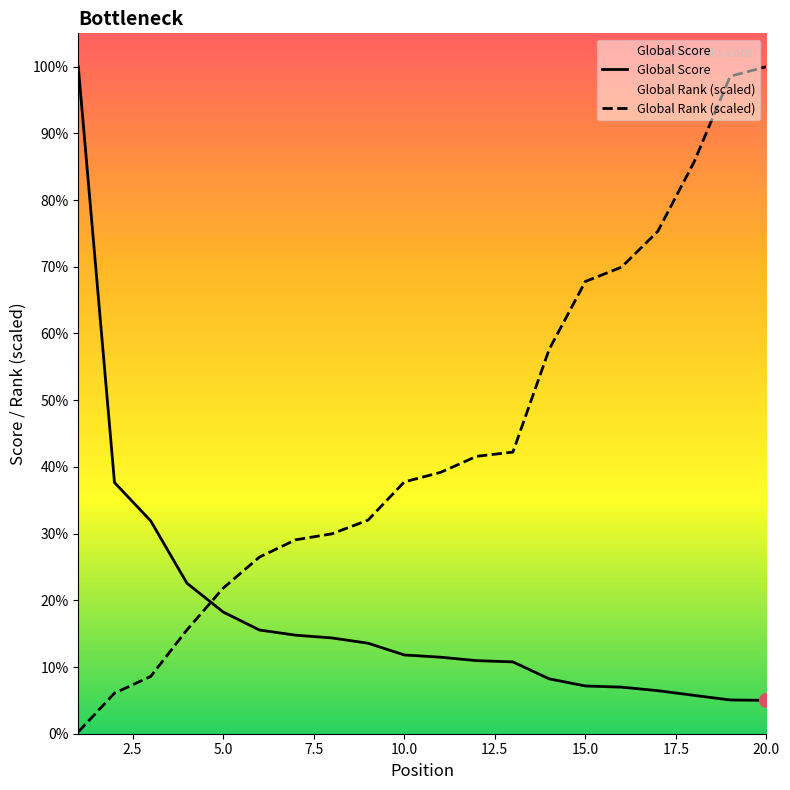

Which series contains the lowest Y value?

Global Rank (scaled)